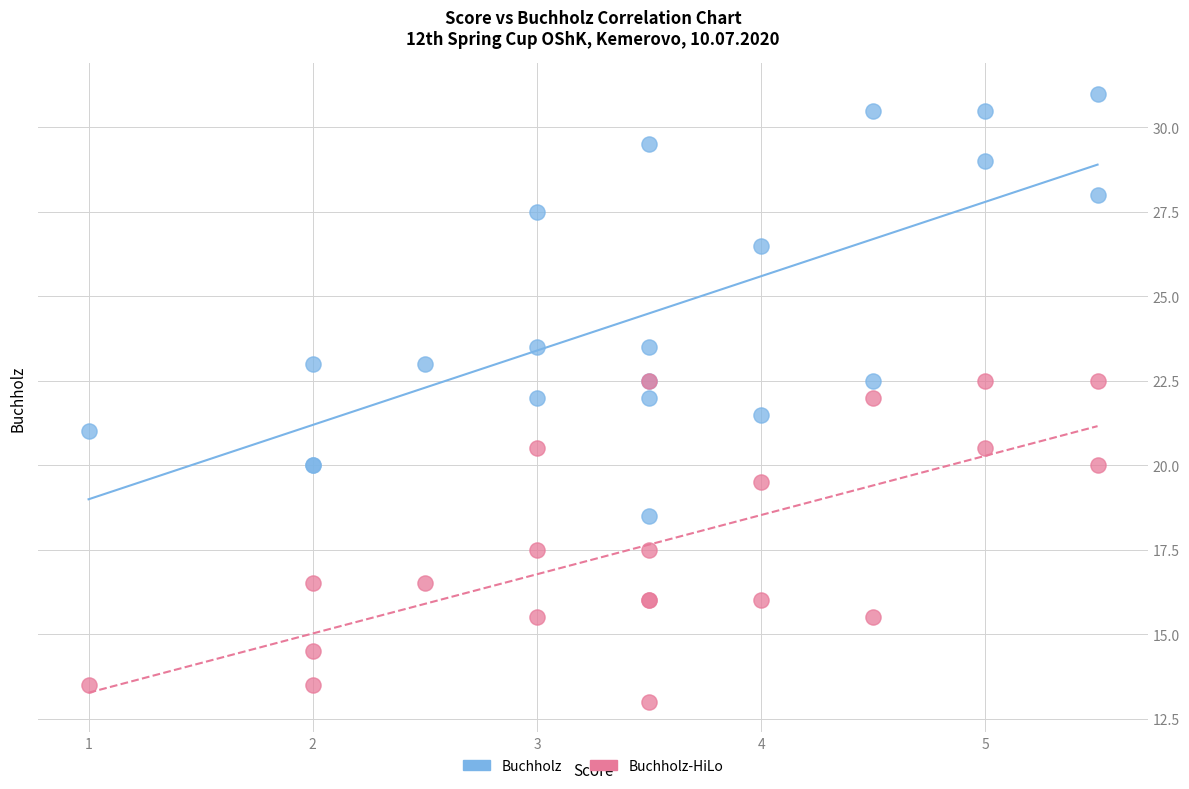

Which series contains the lowest Y value?

Buchholz-HiLo